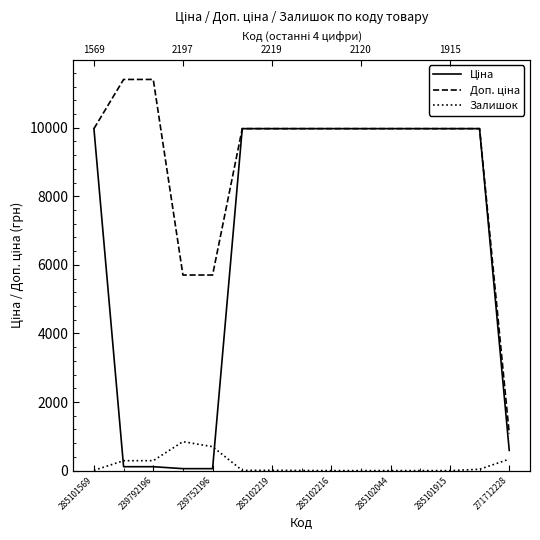

What is the approximate value of Ціна at 285101915?

9975.0